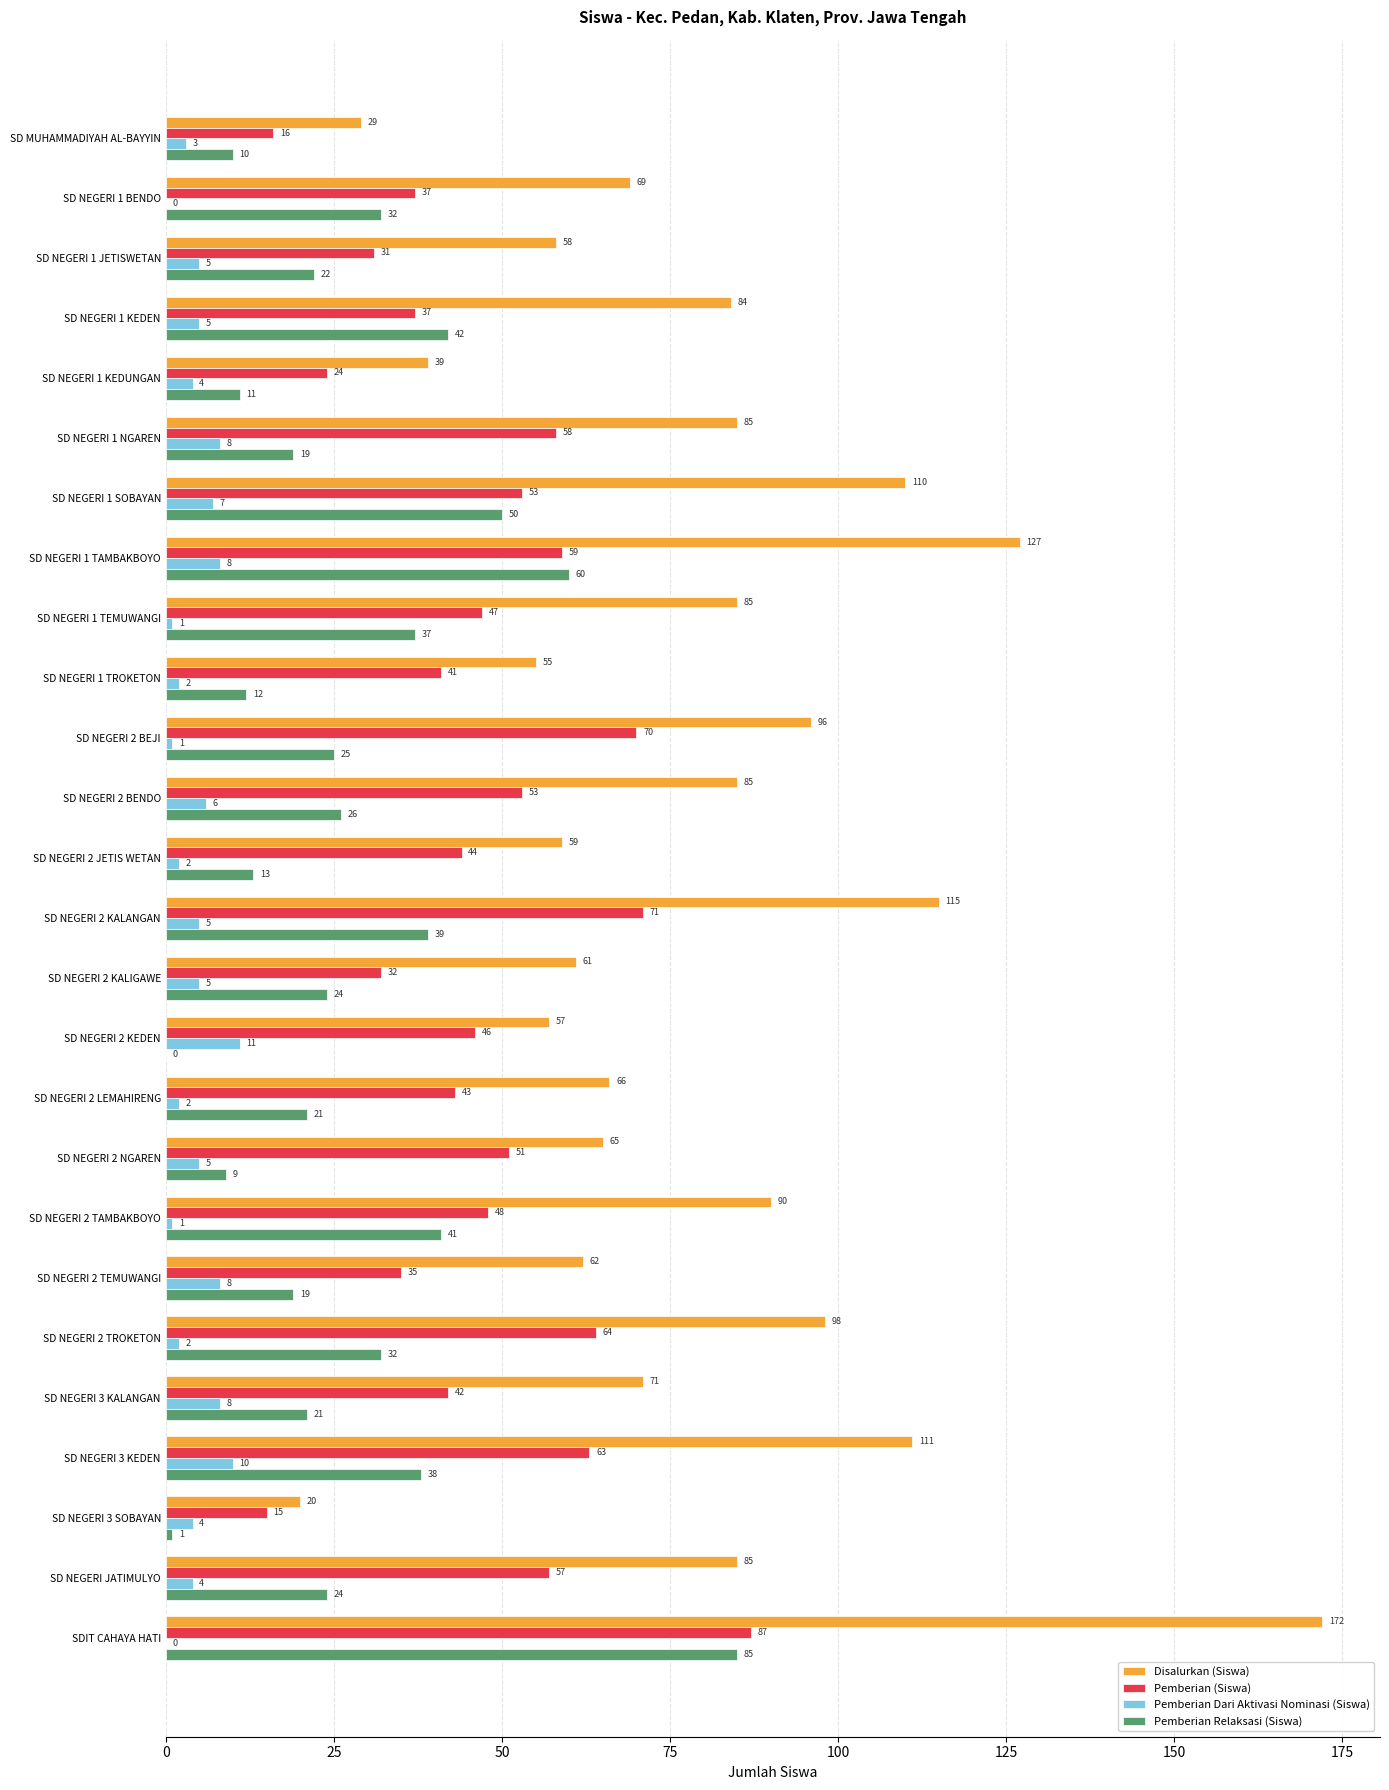

Which series has the widest spread of values?

Disalurkan (Siswa)